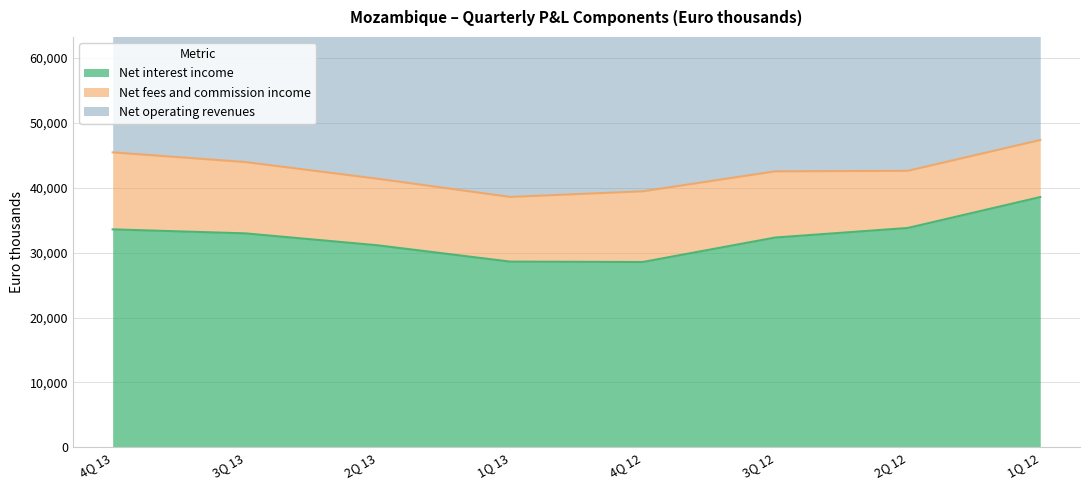

Between 2Q 12 and 3Q 12, which is larger?

2Q 12